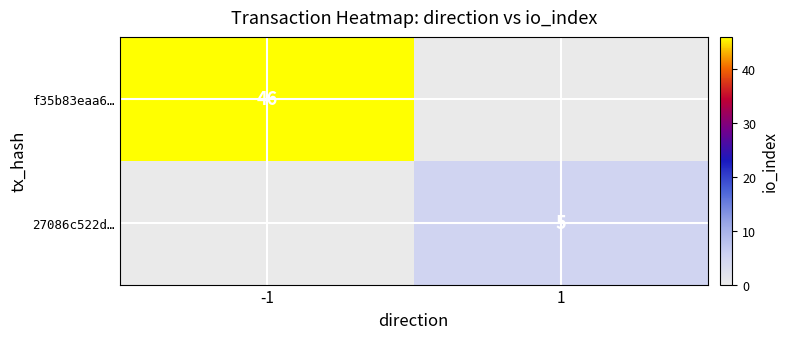

The value of f35b83eaa6… at -1 is 67. True or false?

False